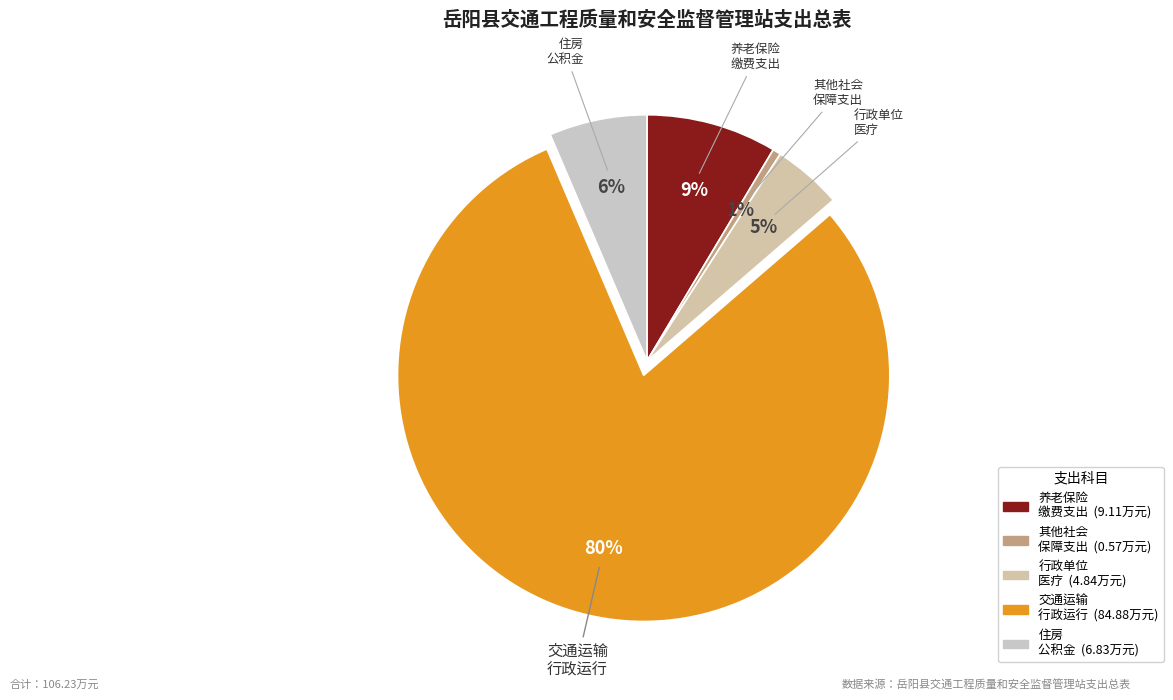

Count the number of slices in the pie.

5